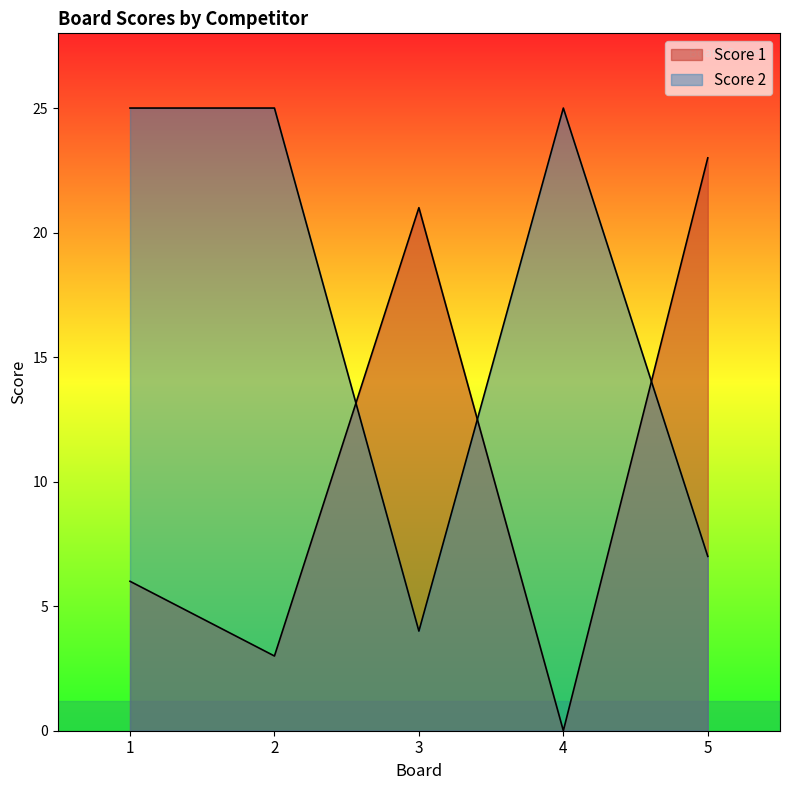

Which series has the largest total across all categories?

Score 2